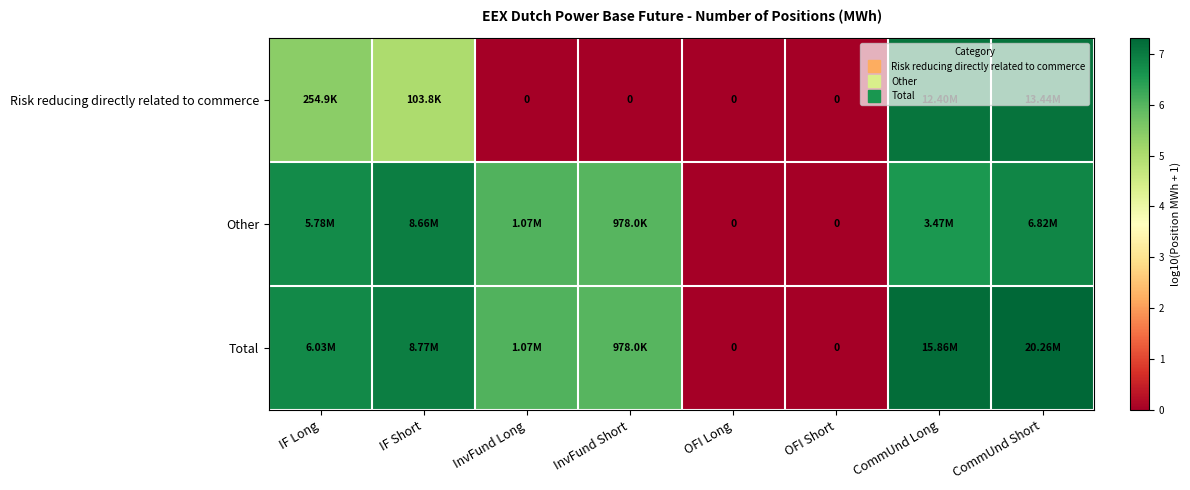

At which label does Risk reducing directly related to commerce first exceed 5?

IF Long